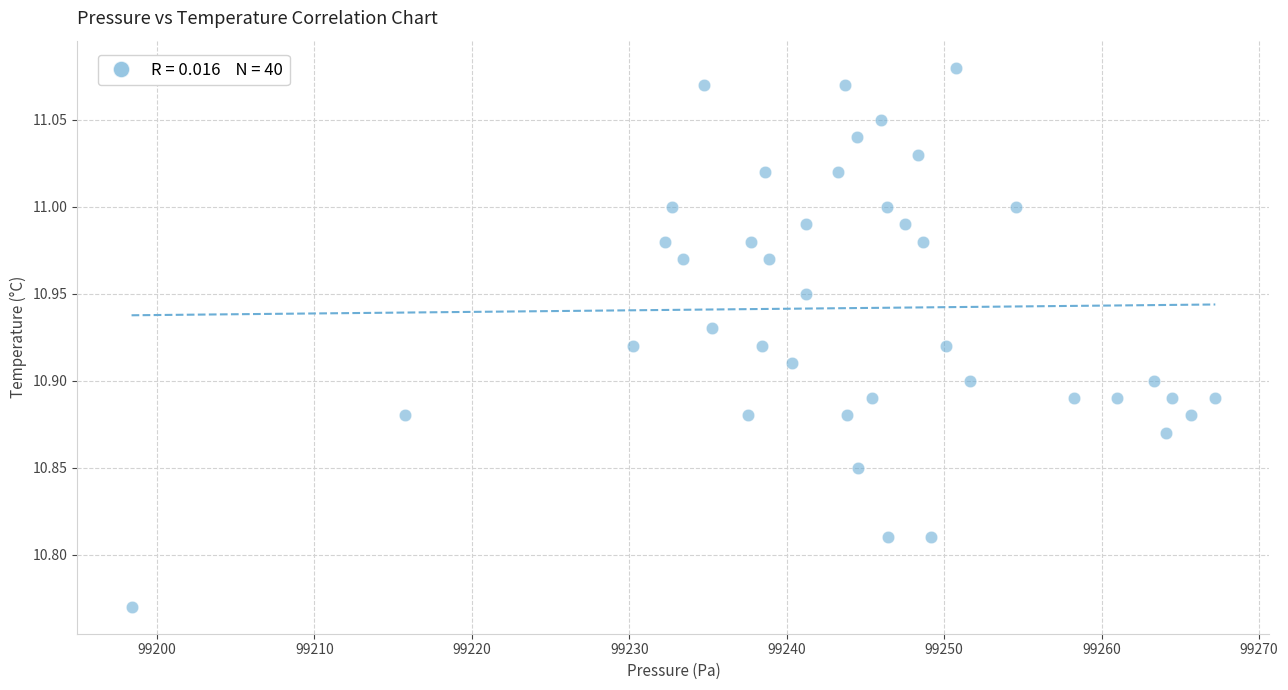

What is the range of Y values (max minus min)?

0.3